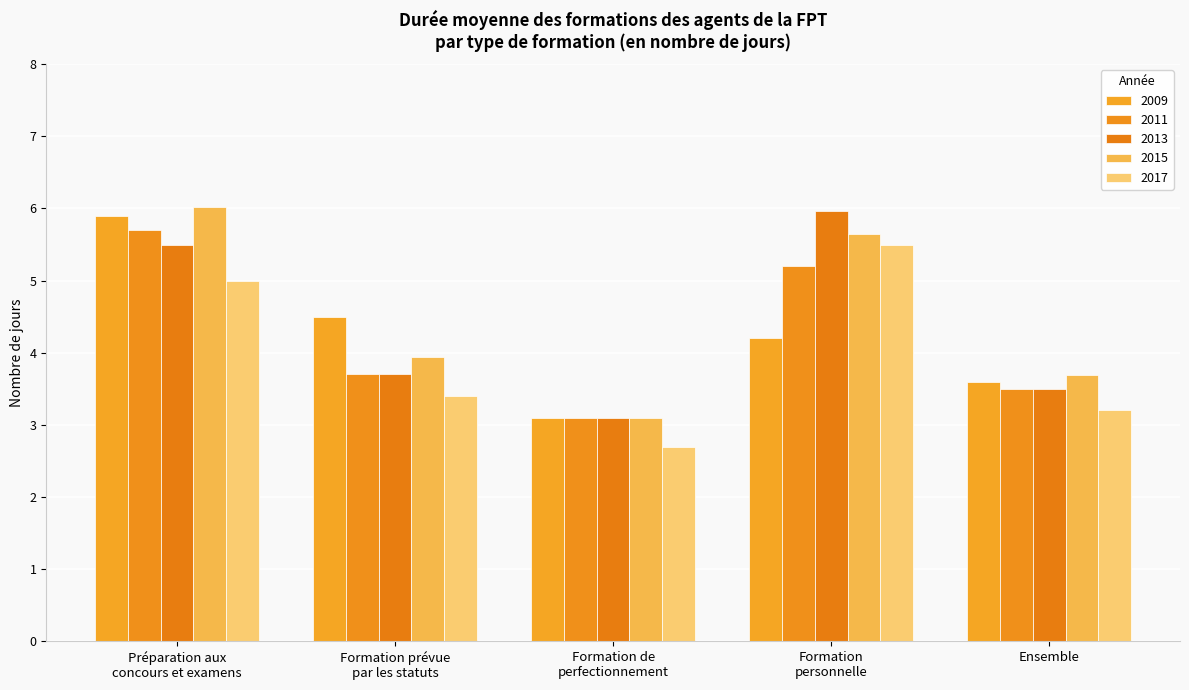

What is the label of the 2nd bar from the right?

Formation
personnelle